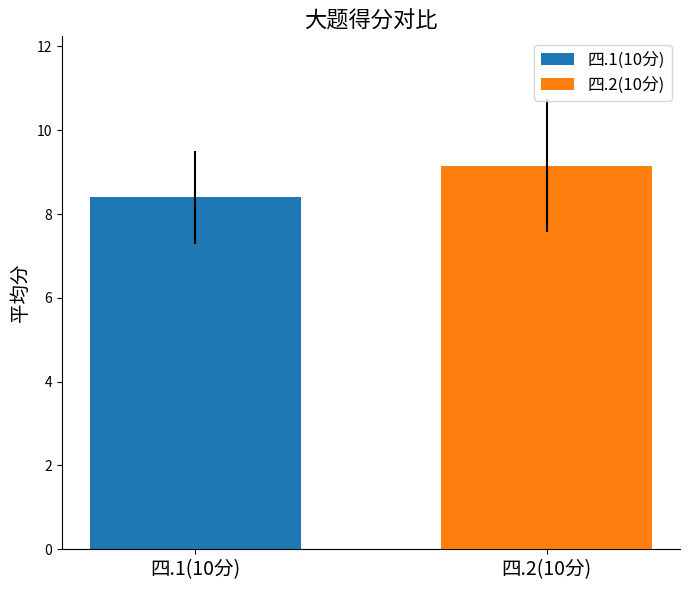

List the series in order of their peak value, highest first.

四.2(10分), 四.1(10分)